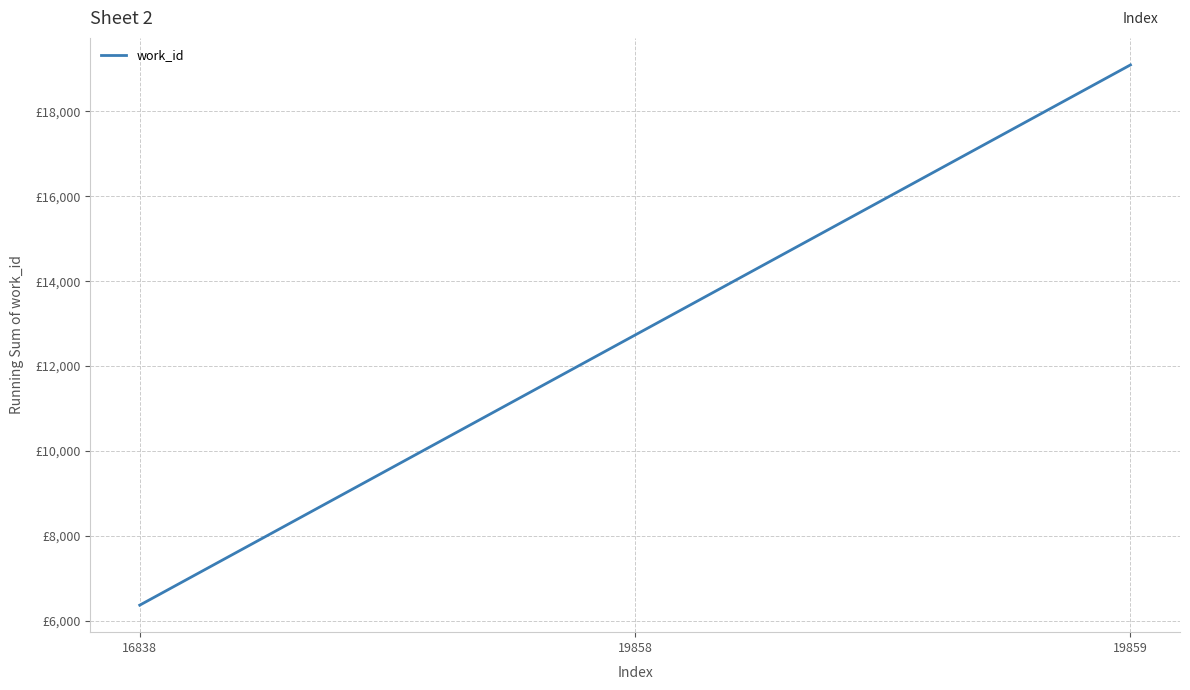

Does the chart display data point markers on the line(s)?

No